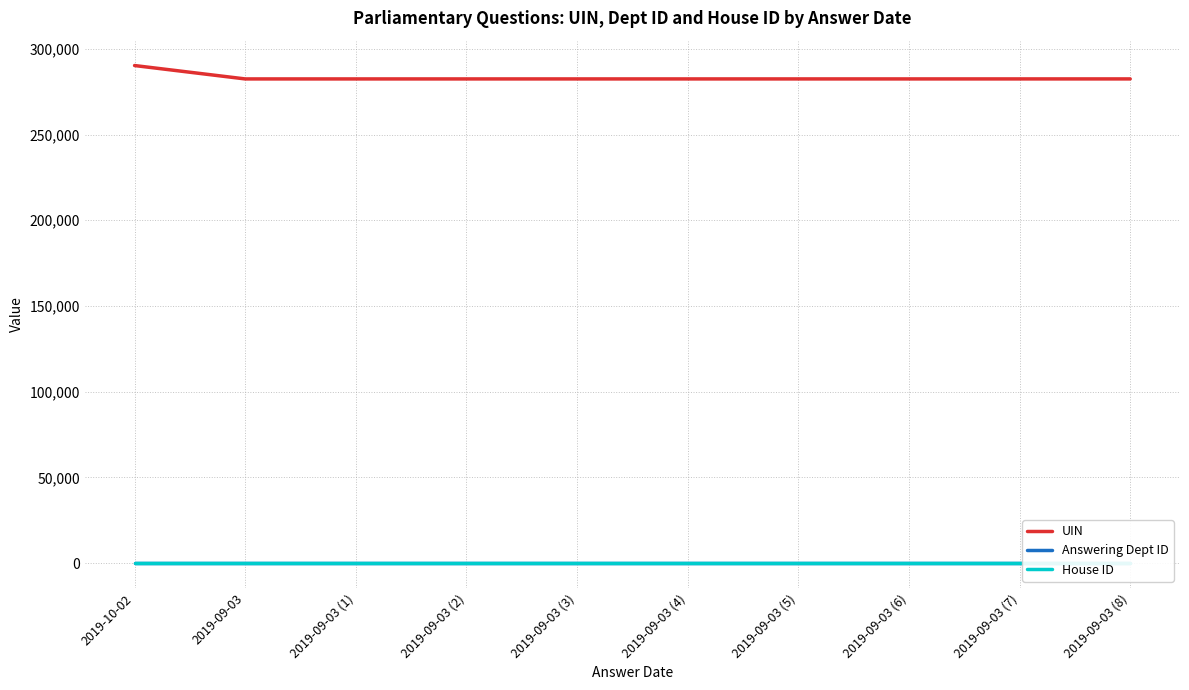

Which series has the largest total across all categories?

UIN